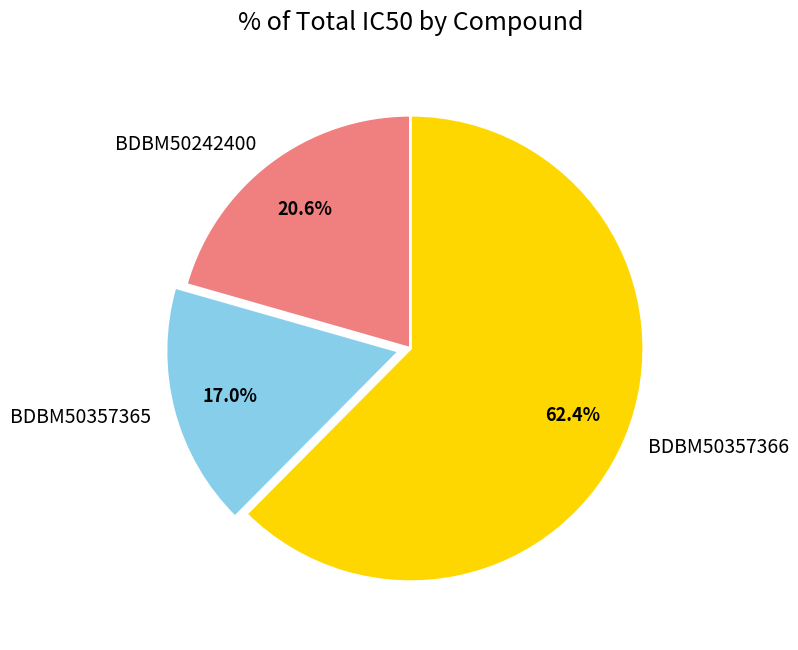

How many segments does this pie chart have?

3